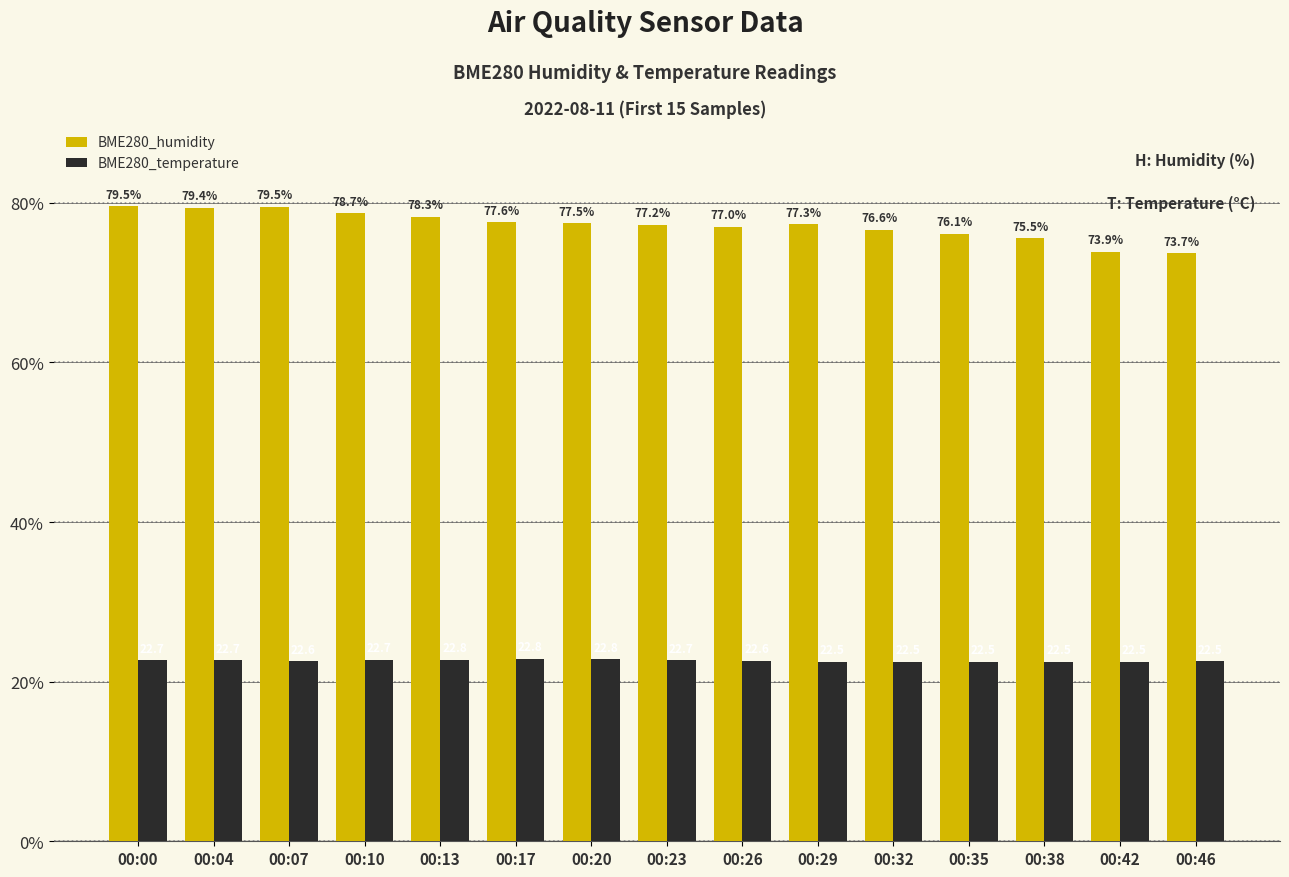

What value does the BME280_temperature series have at 00:07?

22.6